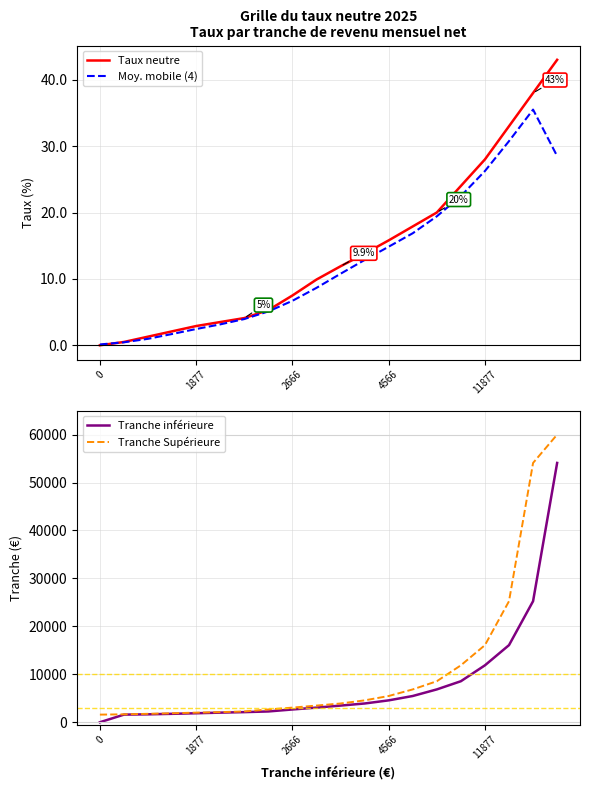

What is the lowest value of the Tranche Supérieure series?

1591